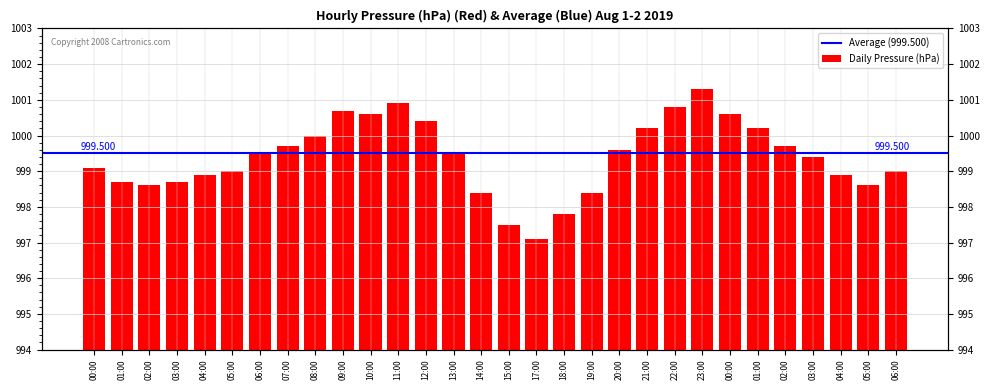

The value at 09:00 is 2.7. True or false?

False